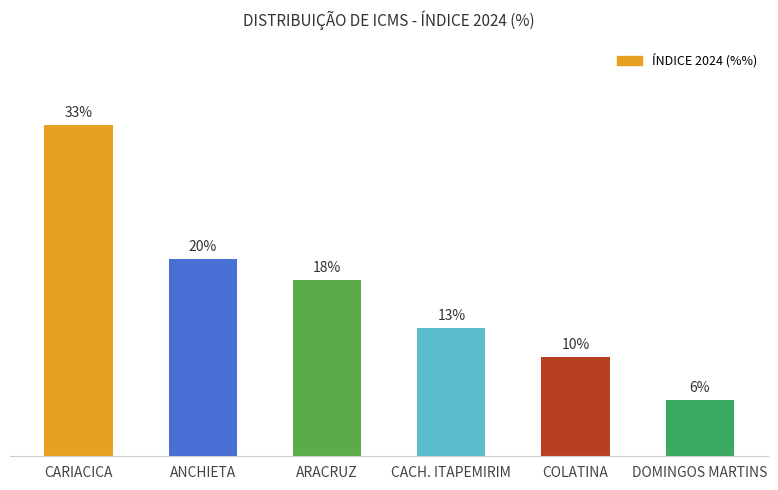

Reading left to right, what are all the values shown in this chart?

33.5	20.0	17.8	13.0	10.1	5.7